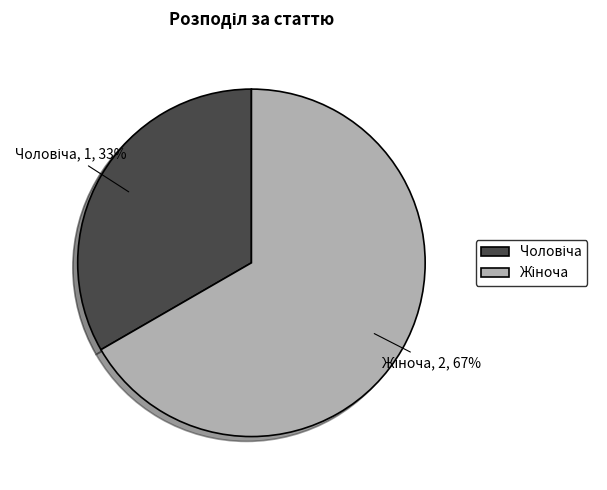

To the nearest percent, what is the average slice percentage?

50%